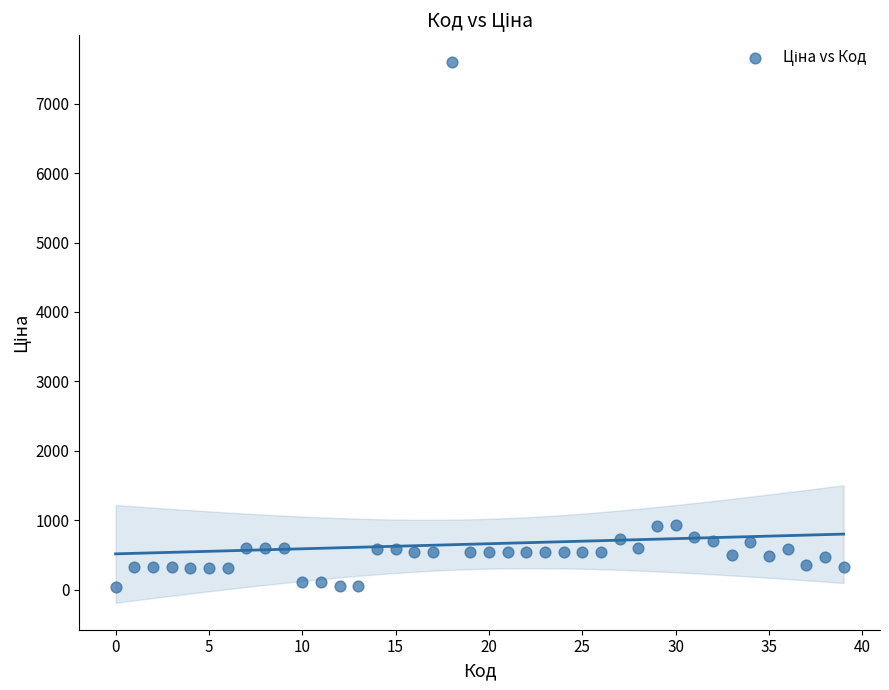

What is the range of Y values (max minus min)?

7564.5